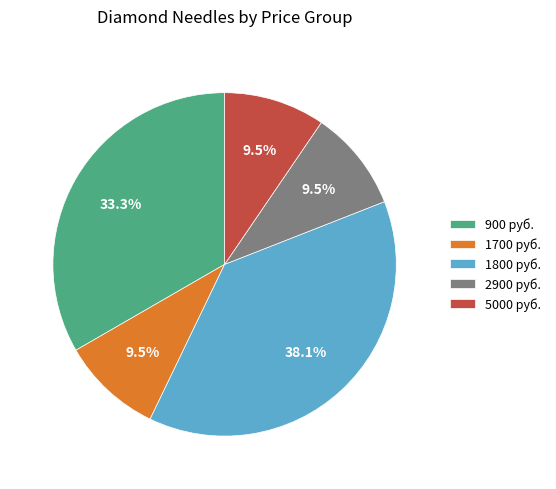

Which slice is the largest?

1800 руб.